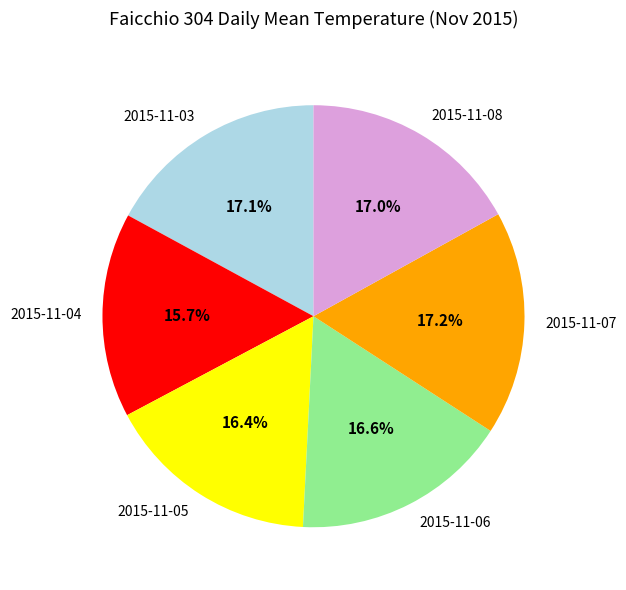

The 2015-11-06 slice represents 17% of the pie. True or false?

True